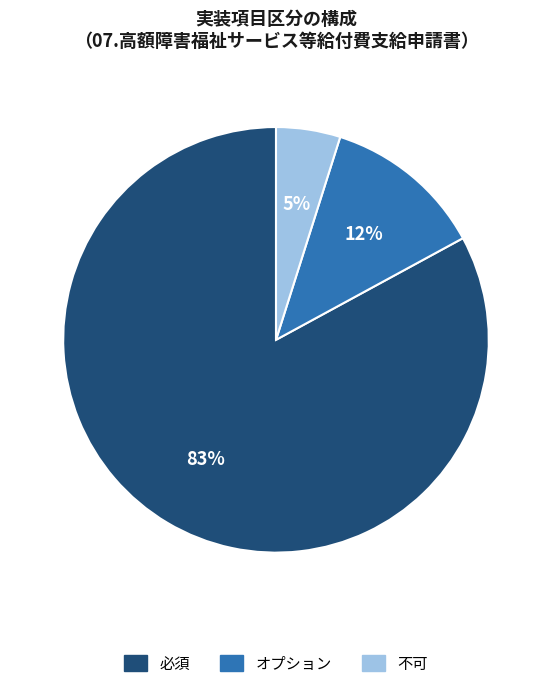

Count the number of slices in the pie.

3